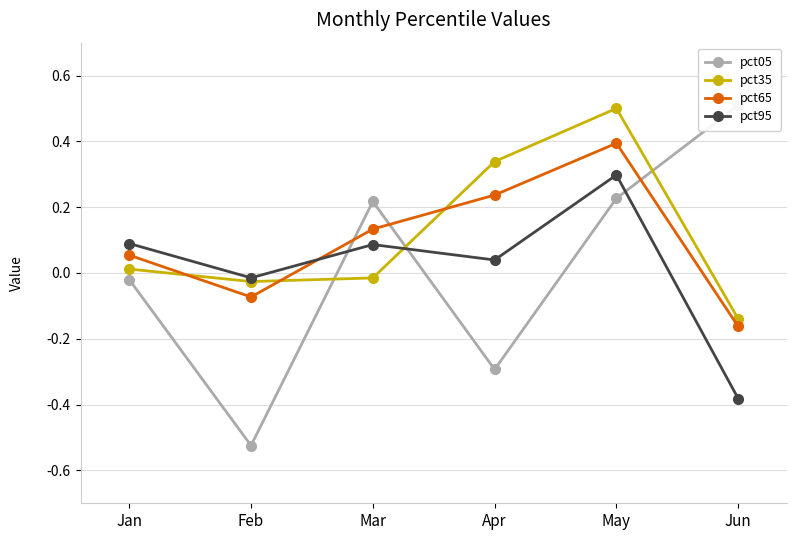

How many values in the pct65 series are below 0?

2